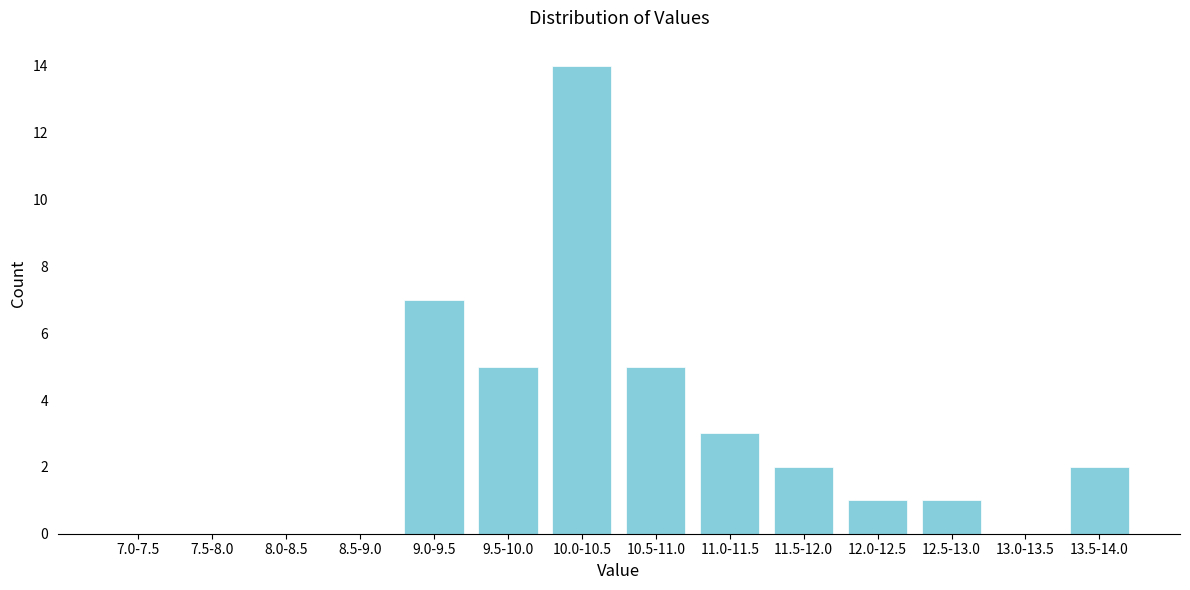

Reading left to right, list all the values displayed in this chart.

7.0-7.5=0	7.5-8.0=0	8.0-8.5=0	8.5-9.0=0	9.0-9.5=7	9.5-10.0=5	10.0-10.5=14	10.5-11.0=5	11.0-11.5=3	11.5-12.0=2	12.0-12.5=1	12.5-13.0=1	13.0-13.5=0	13.5-14.0=2